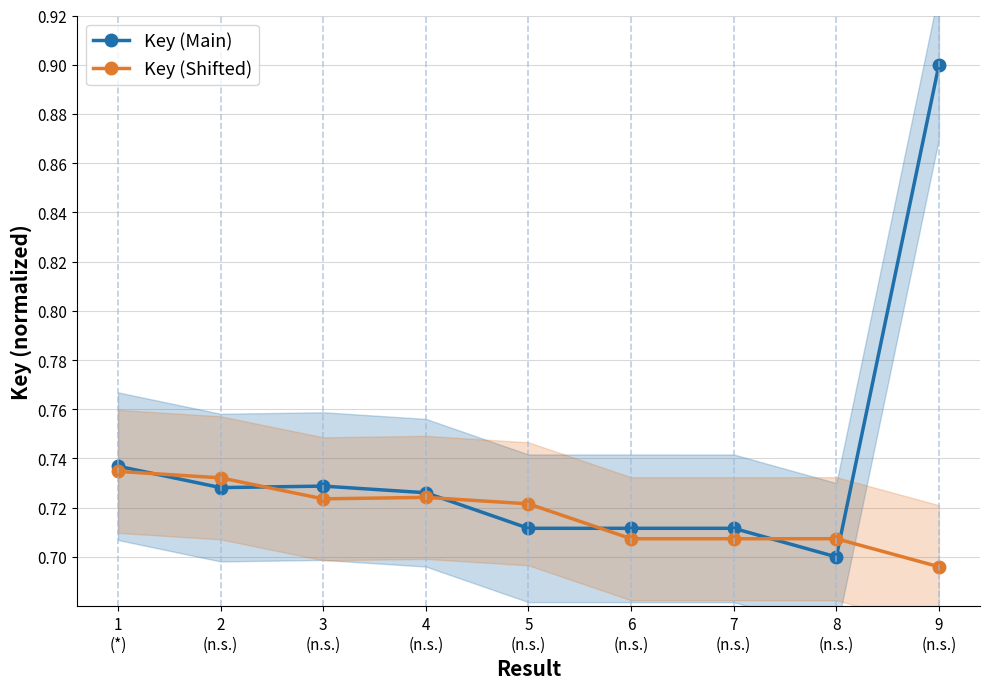

What is the label of the 7th point from the left?

7
(n.s.)